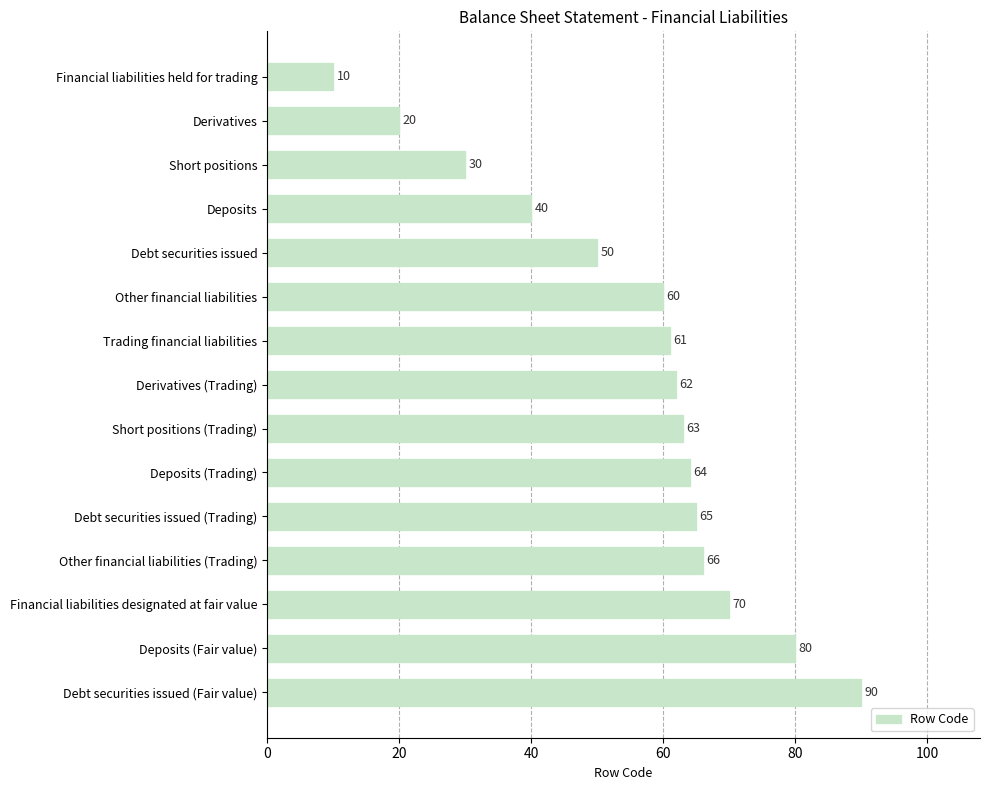

What is the difference between the maximum and minimum values?

80